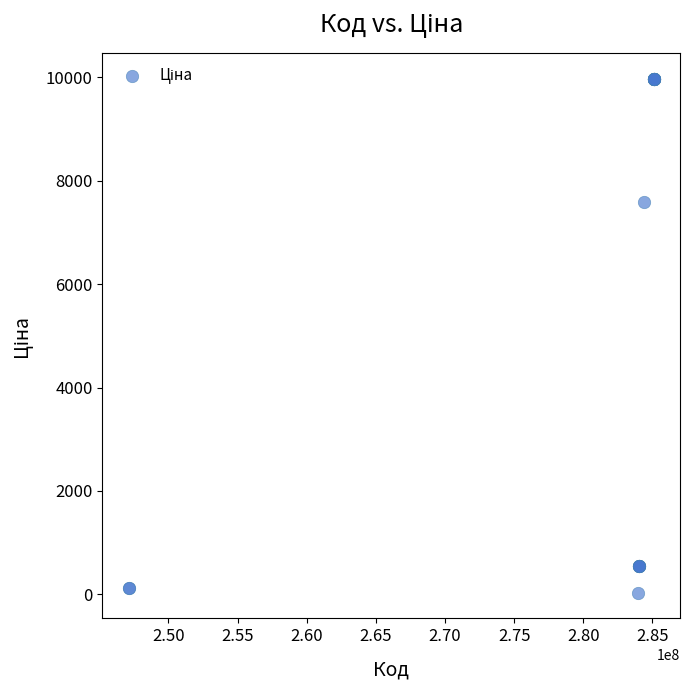

What Y value in the scatter plot is closest to 5003?

7596.5